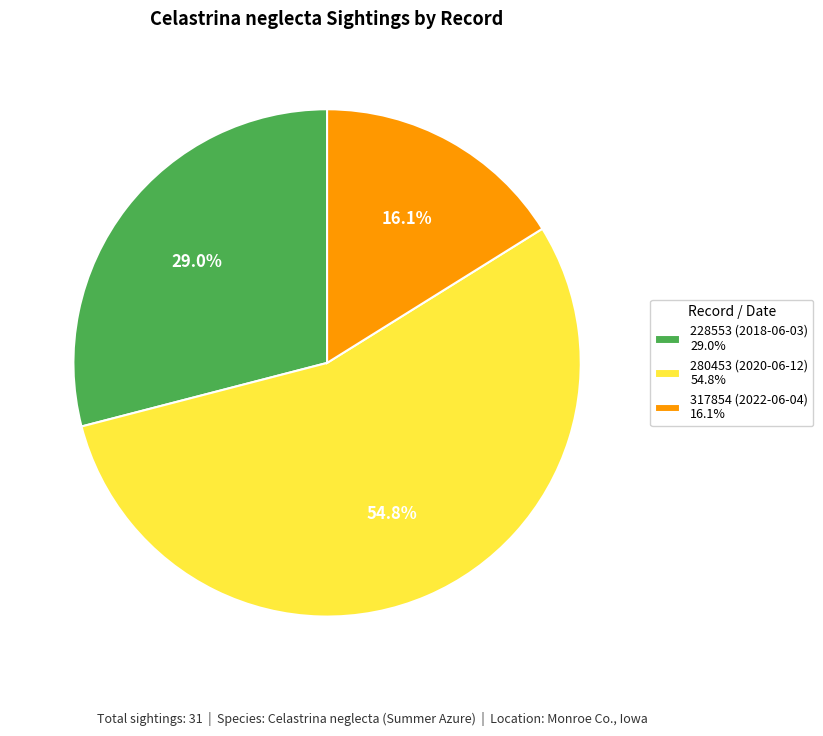

To the nearest percent, what is the difference between the 228553 (2018-06-03) and 317854 (2022-06-04) slice percentages?

13%